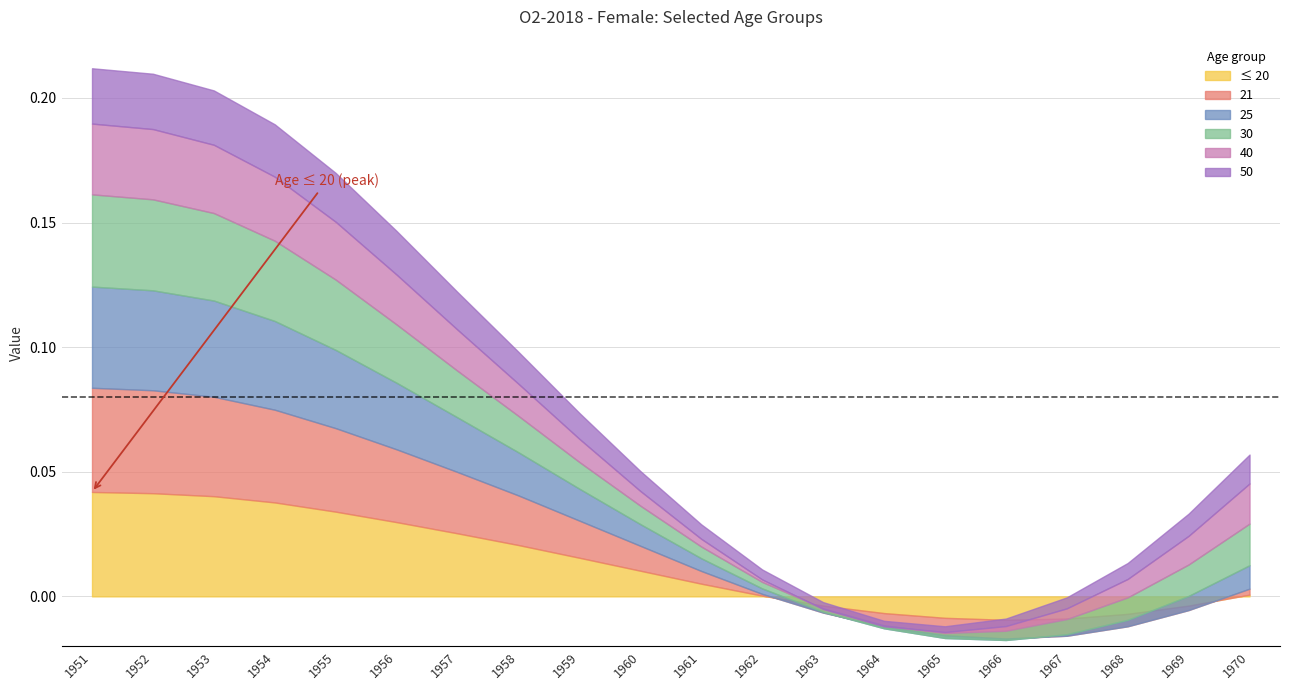

Where is ≤ 20 nearest to the value 0?

1962